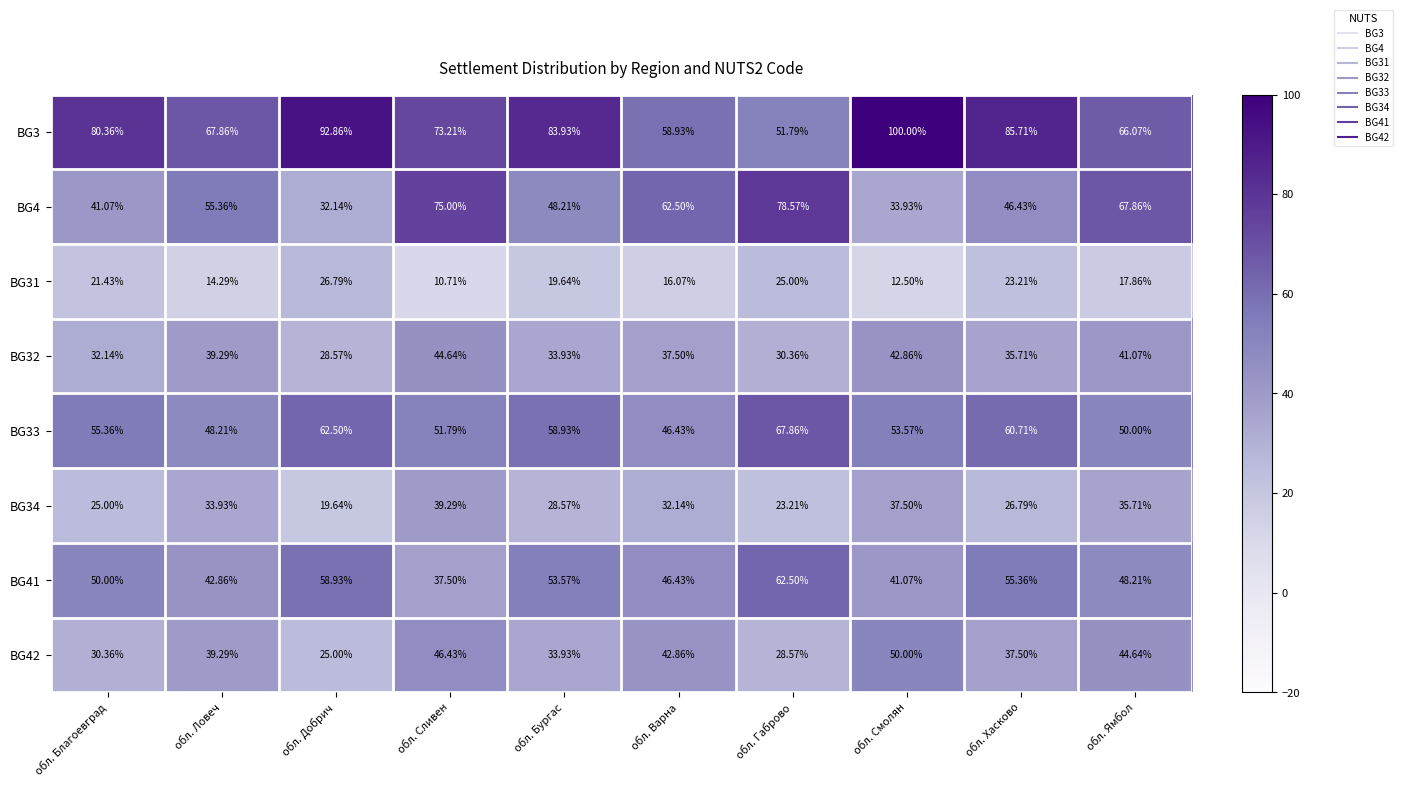

At which label is BG42 closest to 37?

обл. Хасково